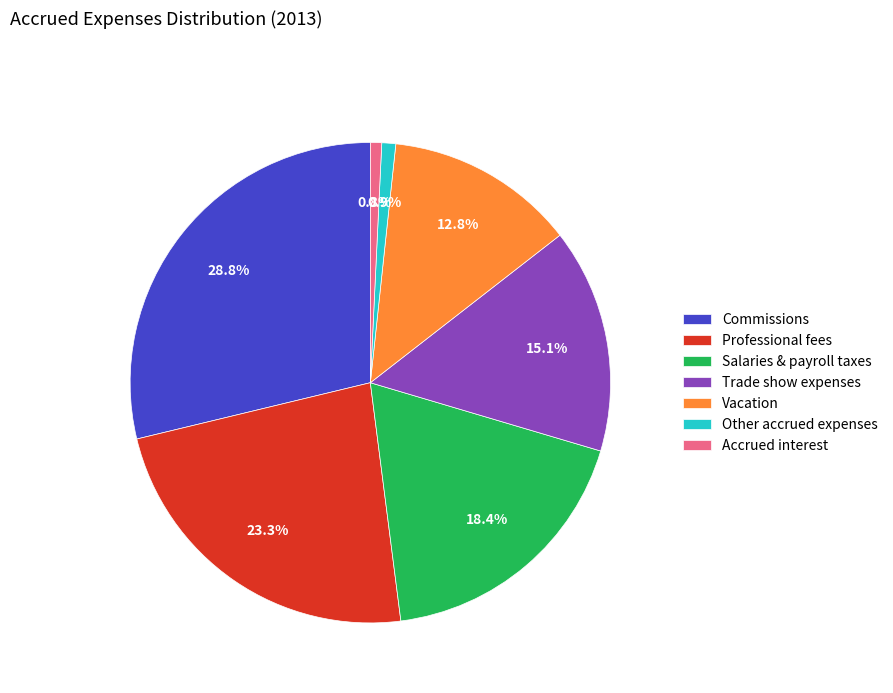

True or false: Vacation accounts for 21% of the total.

False